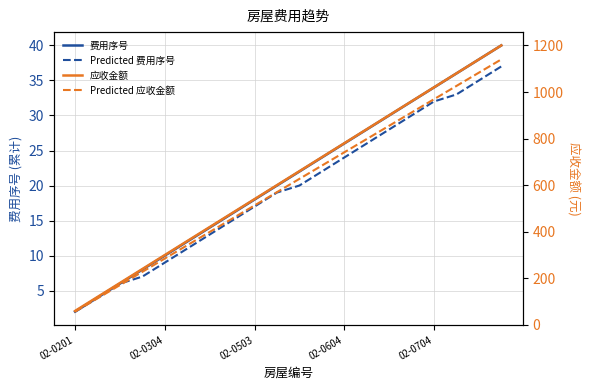

Does the chart display data point markers on the line(s)?

No